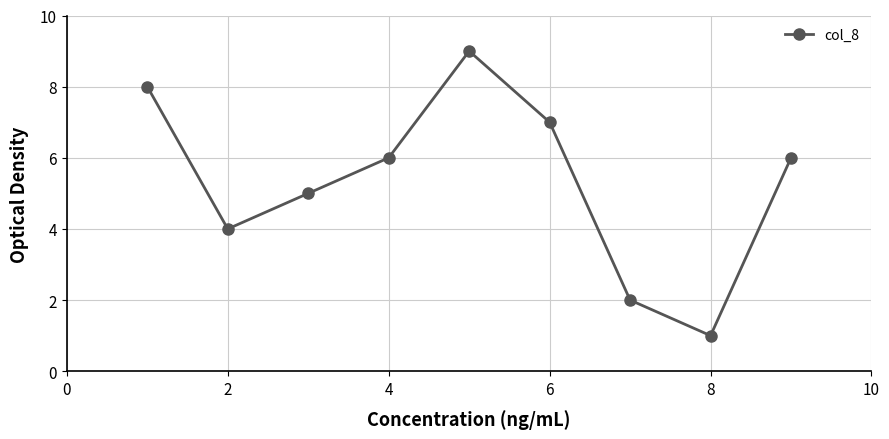

How many points are lower than both their immediate neighbors (excluding endpoints)?

2